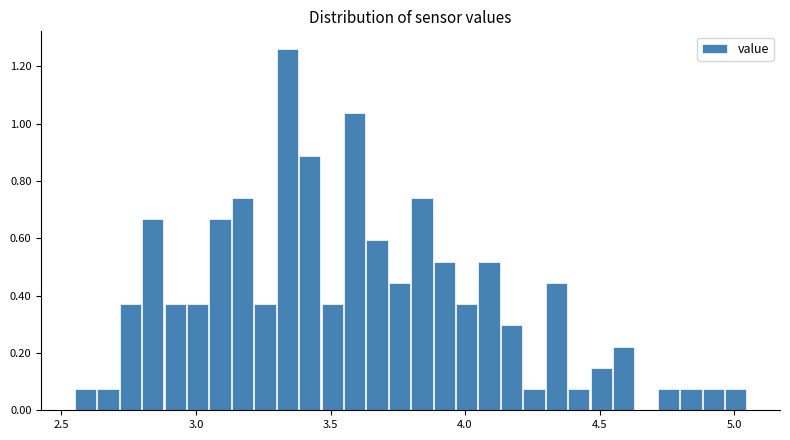

Around what value on the x-axis is the tallest bar? Give the approximate position of its centre, as read against the axis.

3.35